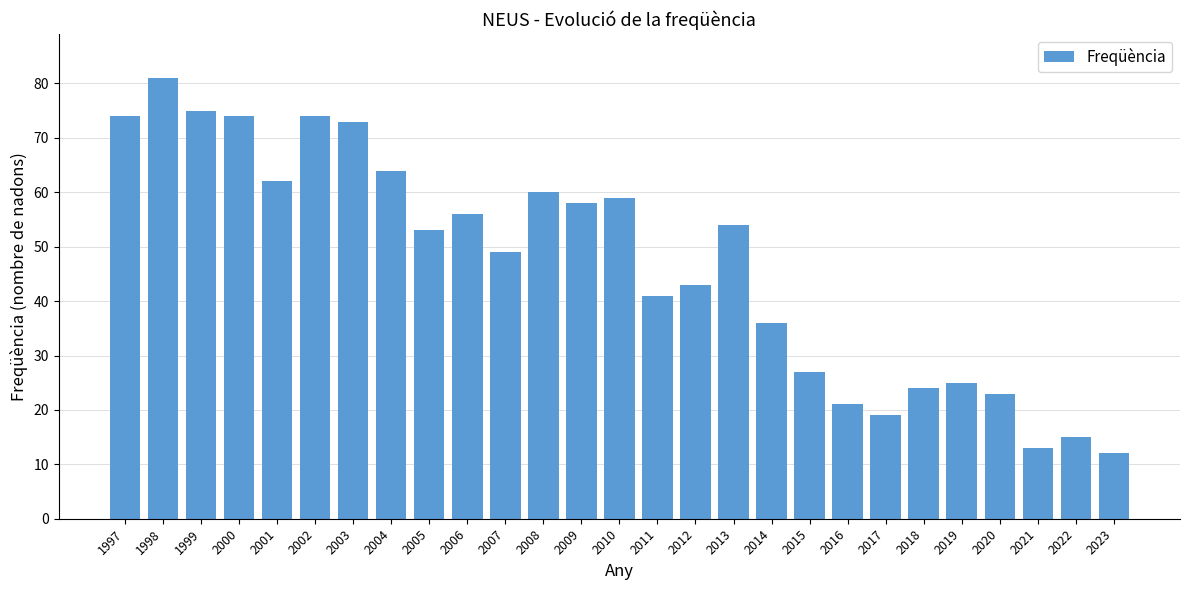

Reading left to right, what are all the values shown in this chart?

1997=74	1998=81	1999=75	2000=74	2001=62	2002=74	2003=73	2004=64	2005=53	2006=56	2007=49	2008=60	2009=58	2010=59	2011=41	2012=43	2013=54	2014=36	2015=27	2016=21	2017=19	2018=24	2019=25	2020=23	2021=13	2022=15	2023=12